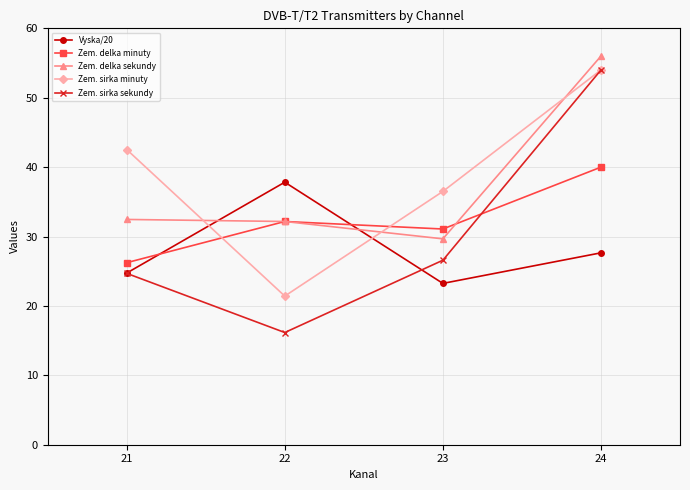

What is the smallest value displayed?

16.2